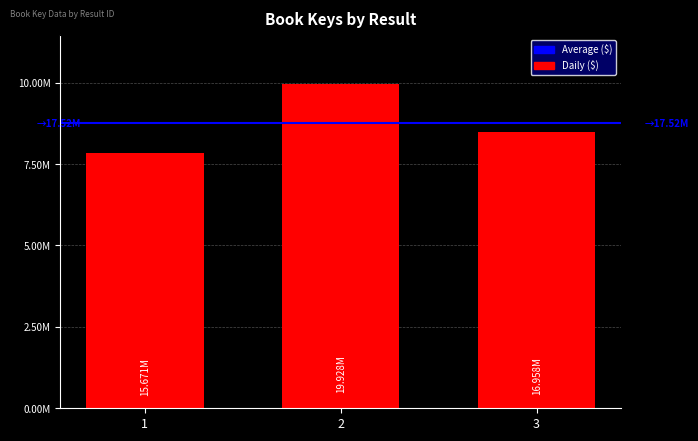

How many data points are above 16957841?

1